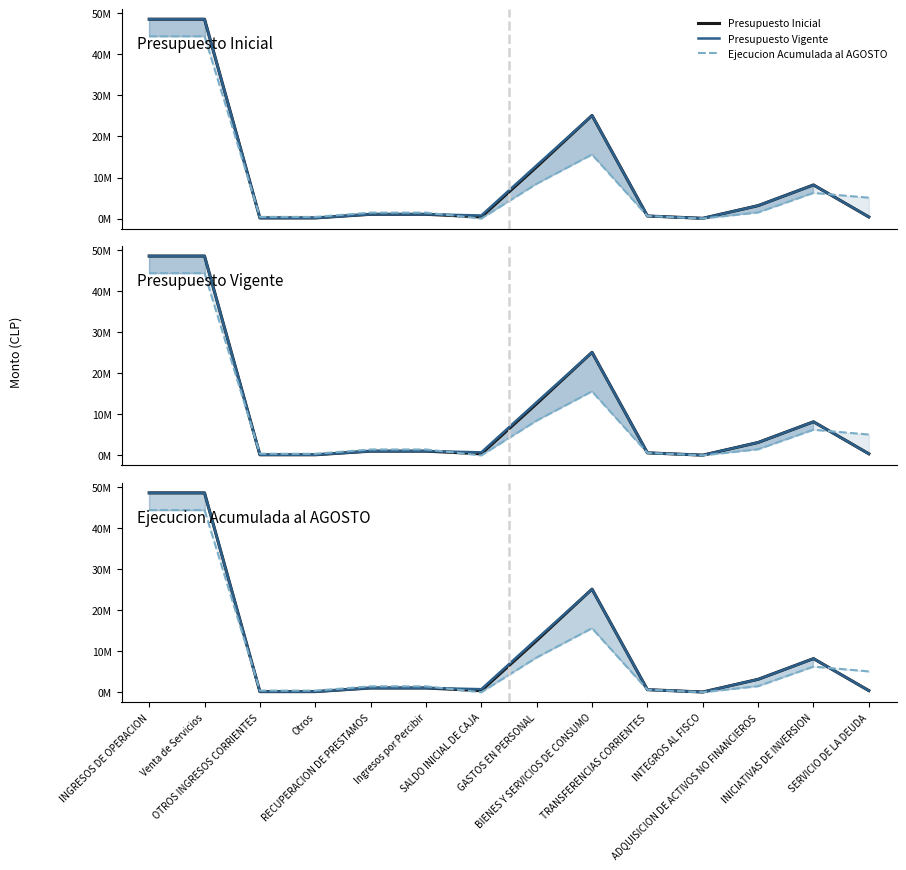

At which label is Presupuesto Inicial closest to 24306855?

BIENES Y SERVICIOS DE CONSUMO